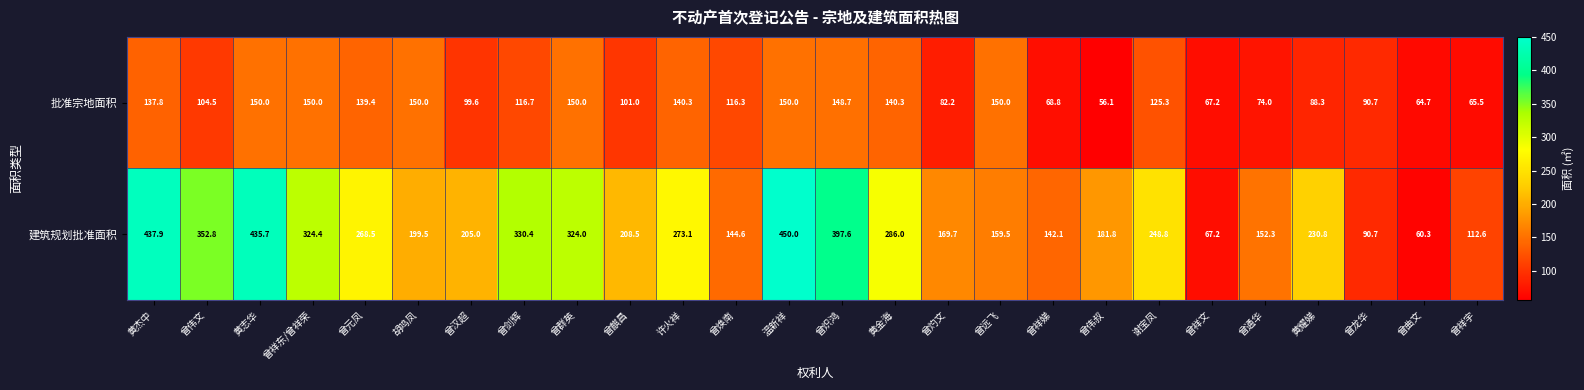

How many series are shown in this chart?

2